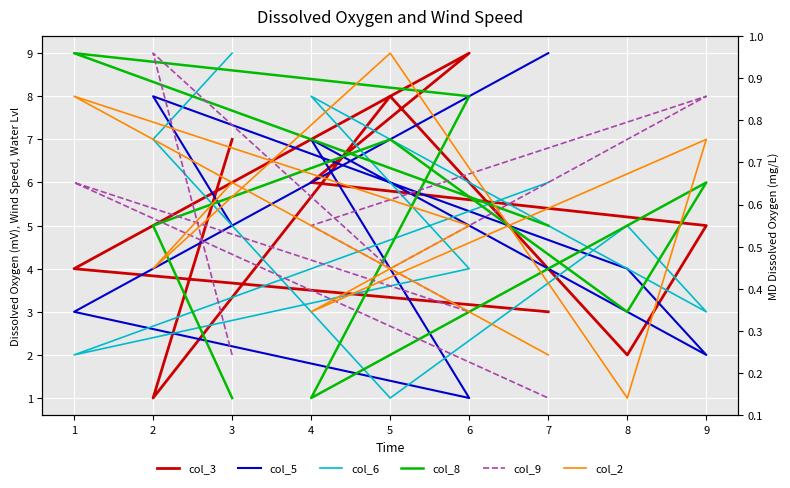

Which series has the largest total across all categories?

col_3